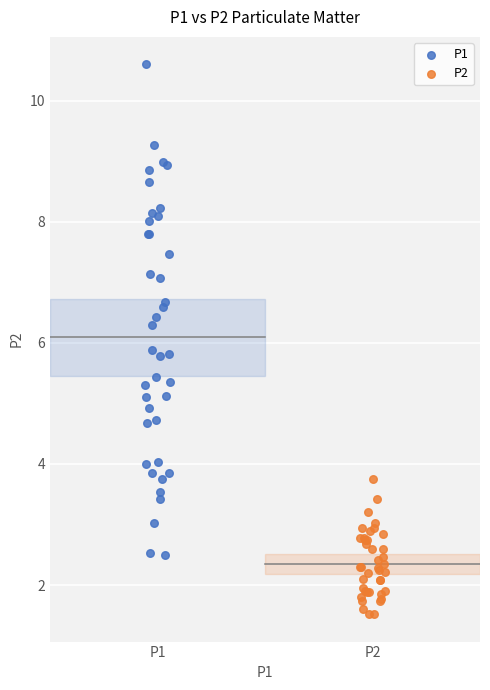

Which series contains the lowest Y value?

P2